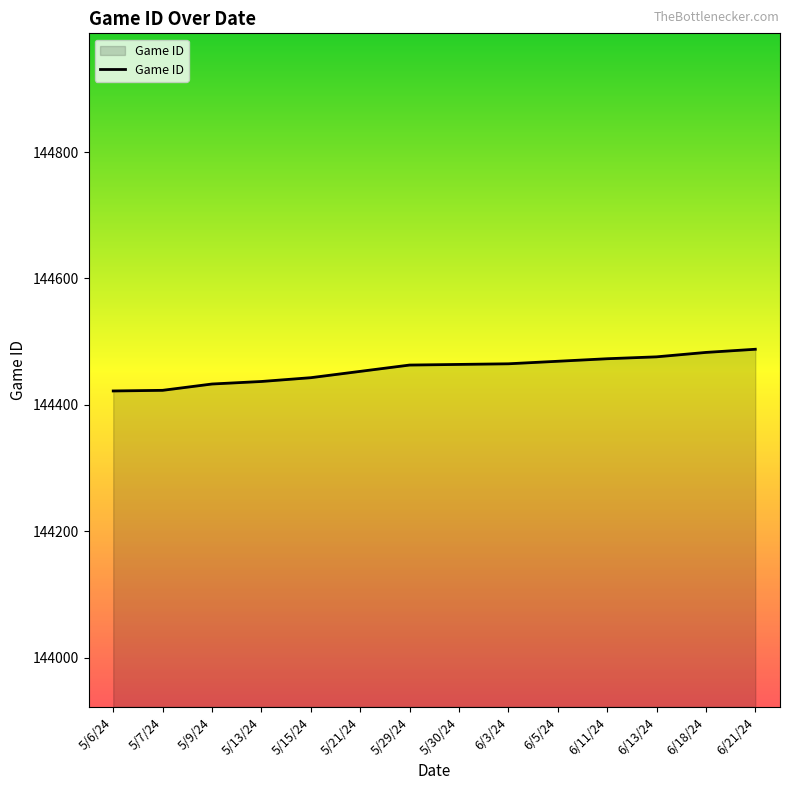

What is the difference between the maximum and minimum values?

66